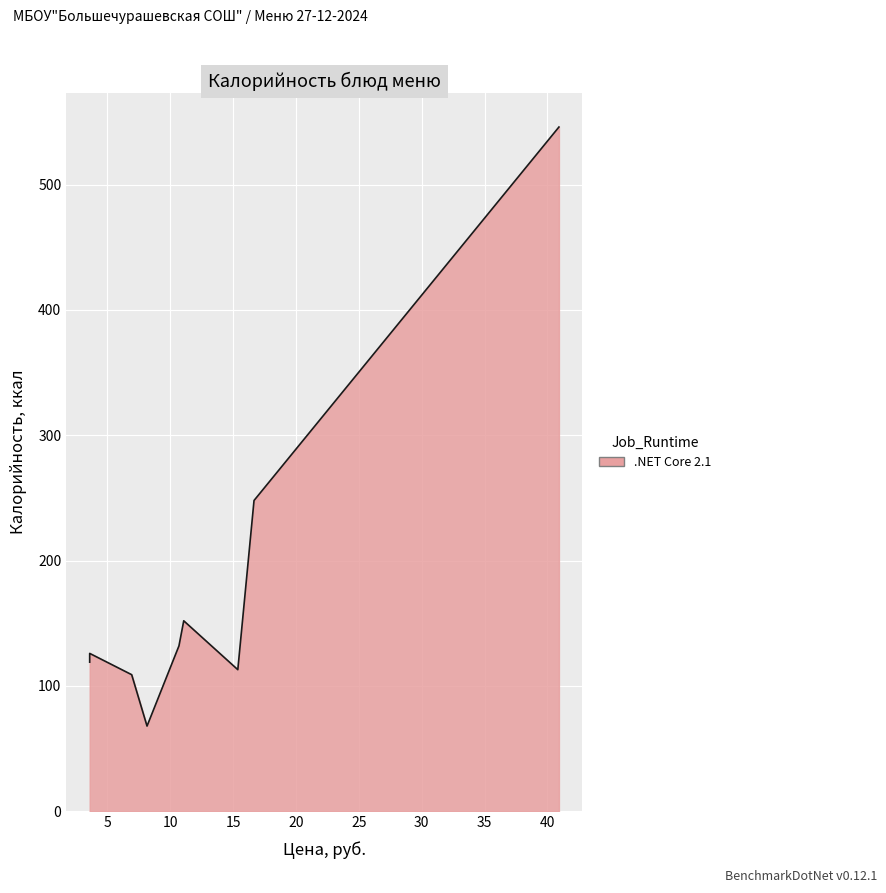

Does the chart display data point markers on the line(s)?

No